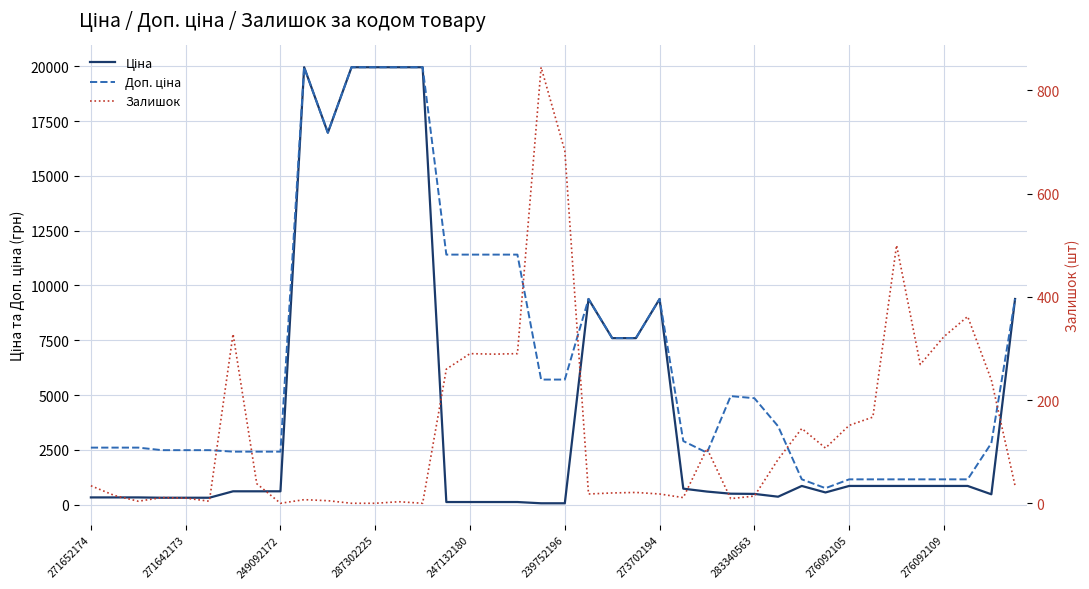

List the labels in order of Залишок value, largest first.

19, 20, 34, 37, 273702194, 36, 16, 18, 17, 35, 15, 38, 33, 32, 30, 31, 26, 29, 283340563, 271652174, 39, 23, 22, 21, 24, 271642173, 28, 287302225, 25, 247132180, 27, 276092109, 10, 249092172, 239752196, 13, 276092105, 11, 12, 14